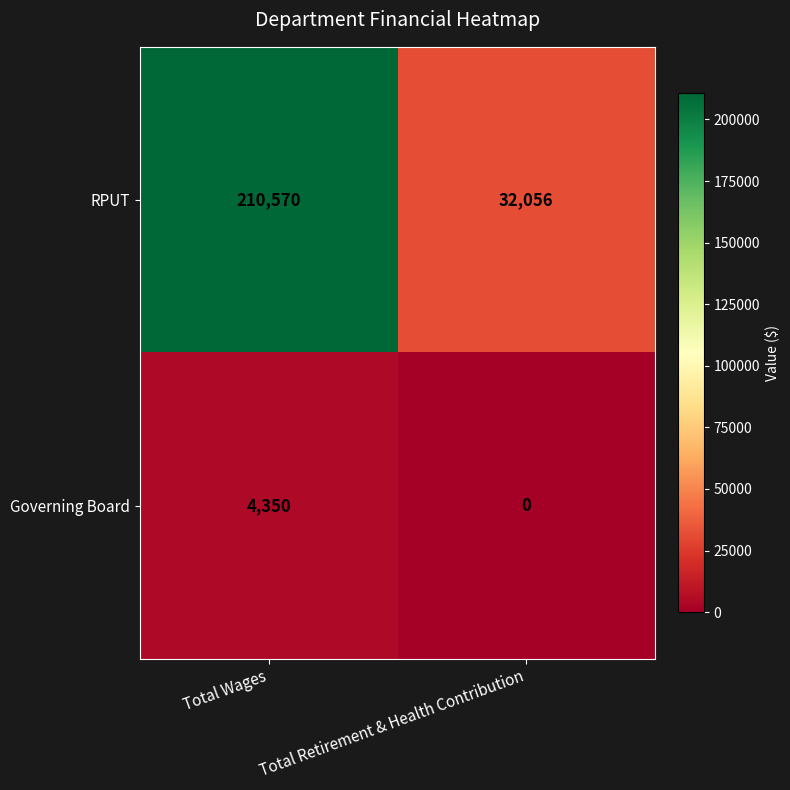

The value of Governing Board at Total Retirement & Health Contribution is 0. True or false?

True